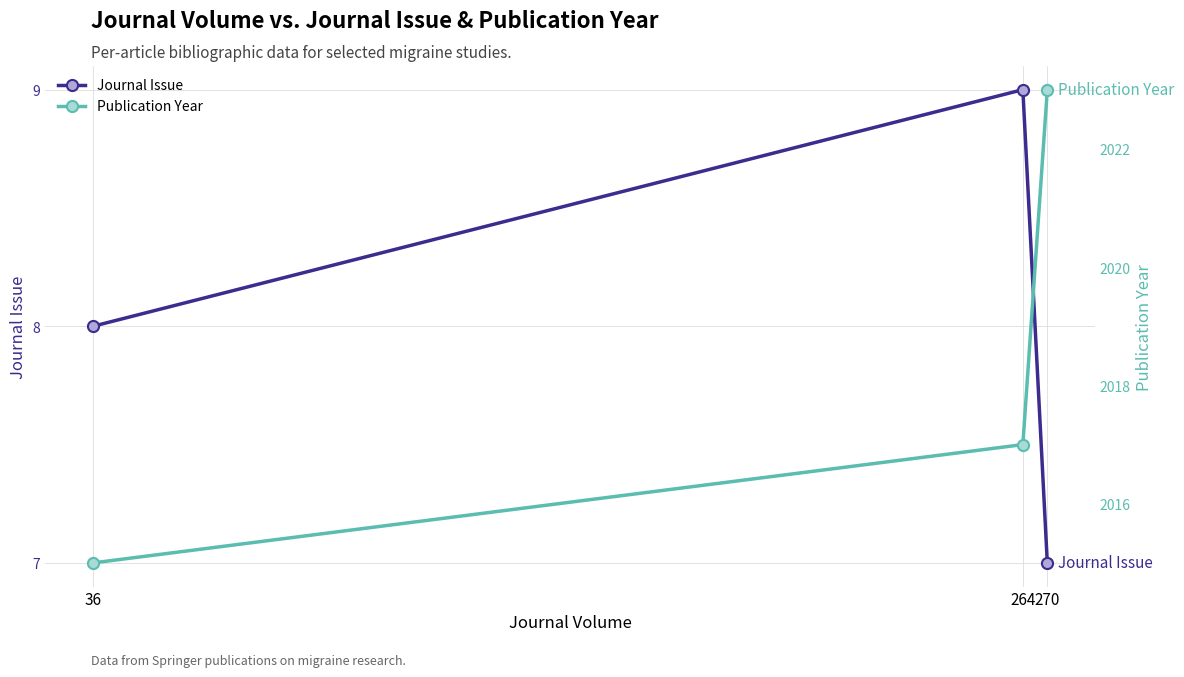

The Journal Issue series shows 9 at 264. True or false?

True